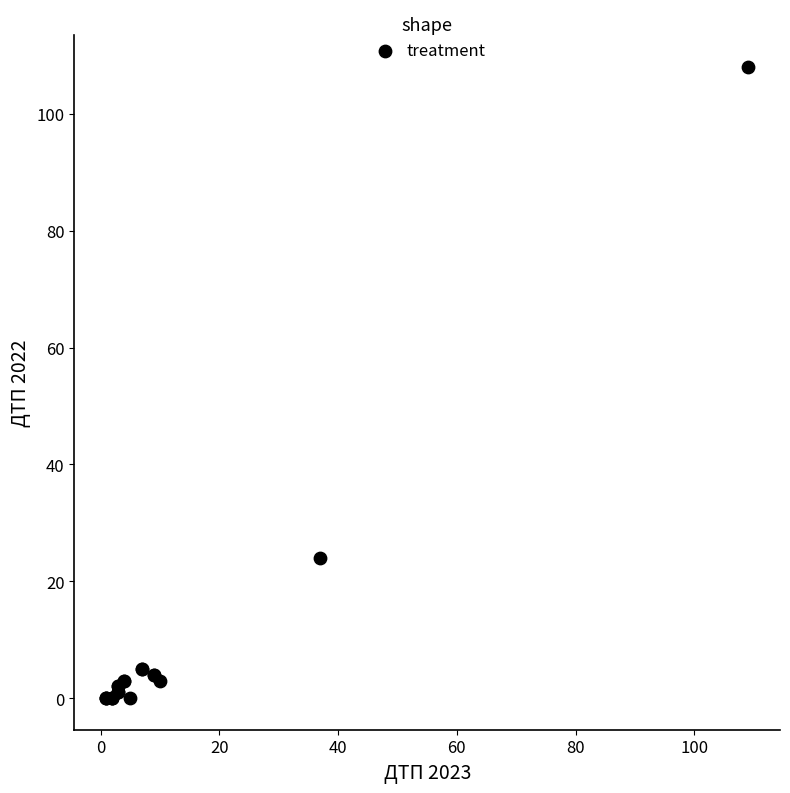

What Y value in the scatter plot is closest to 54?

24